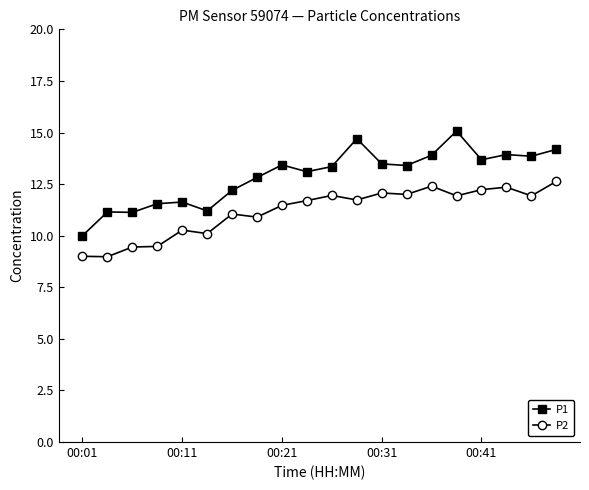

True or false: P1 and P2 intersect in this chart.

False